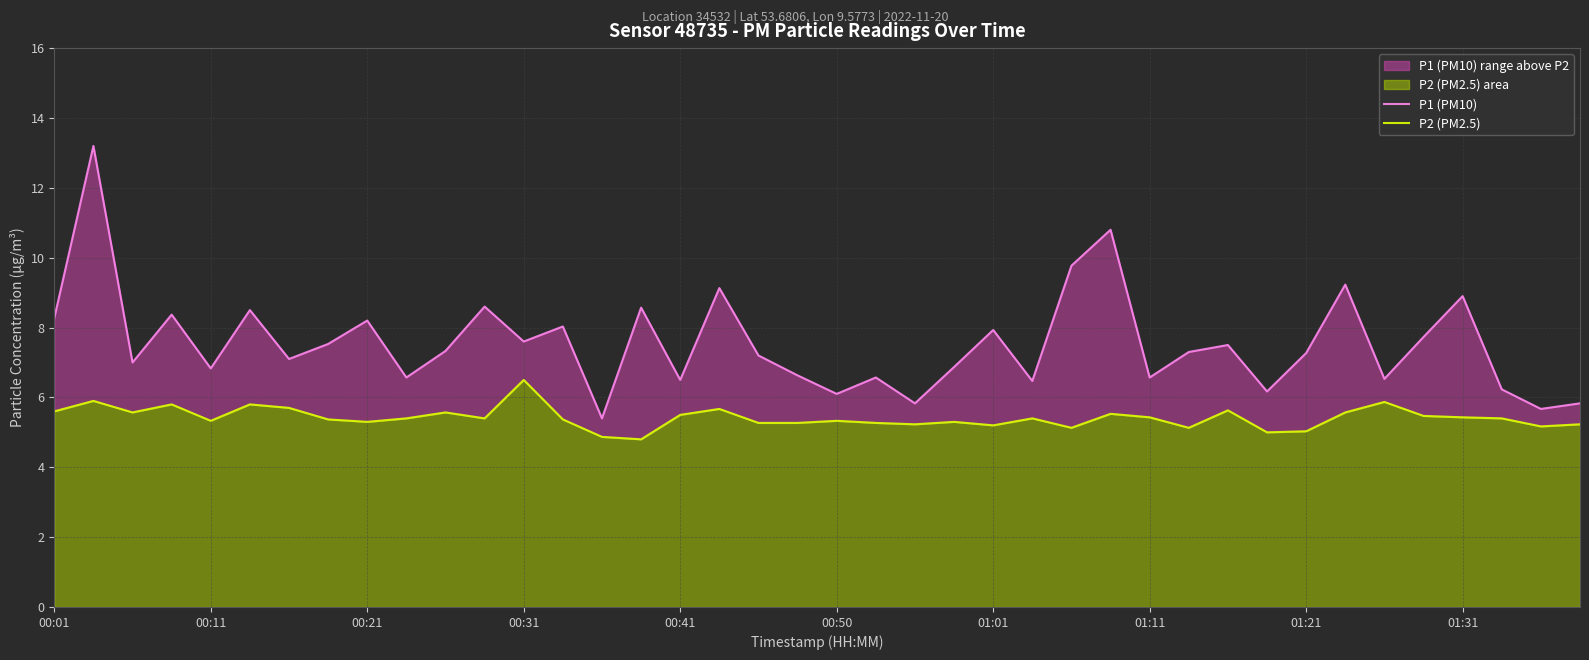

What is the total value across all series at 34?

12.4